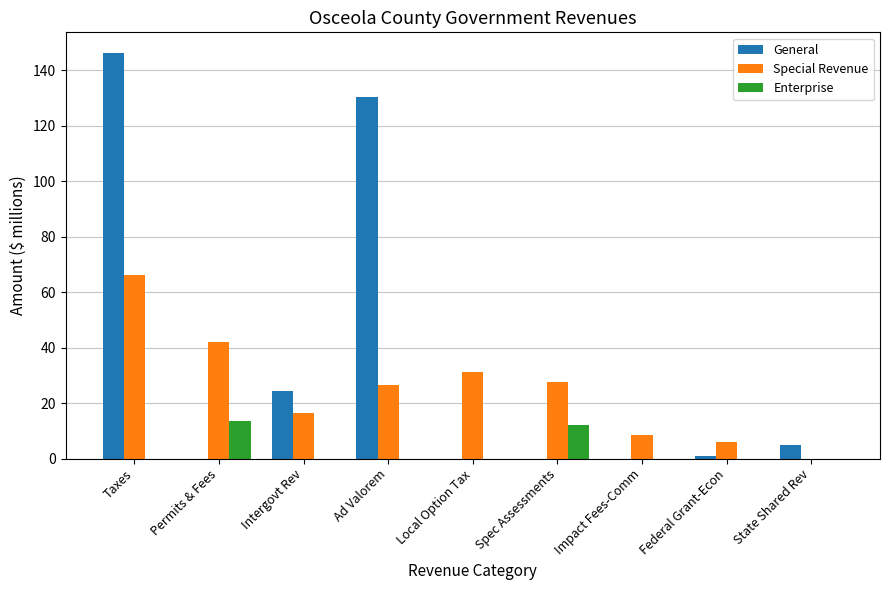

Is the value of Enterprise at Taxes greater than the value of Special Revenue at Ad Valorem?

No